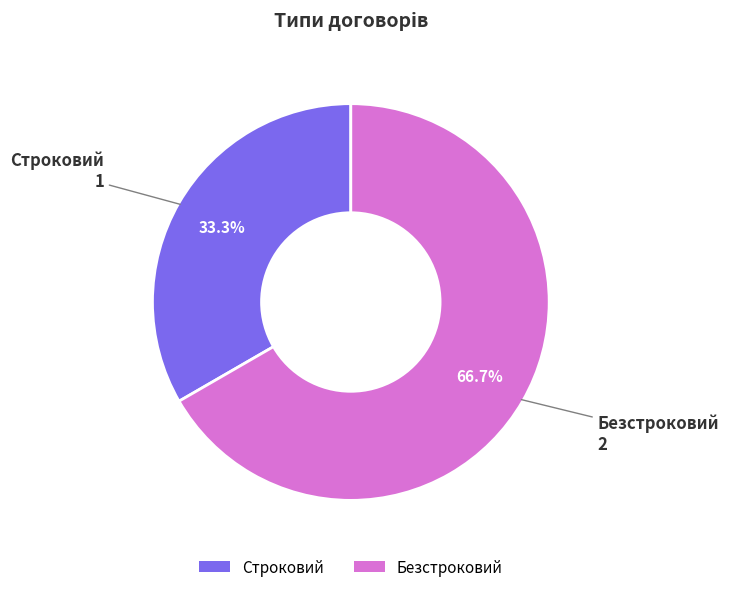

To the nearest percent, what is the combined percentage of Безстроковий and Строковий?

100%